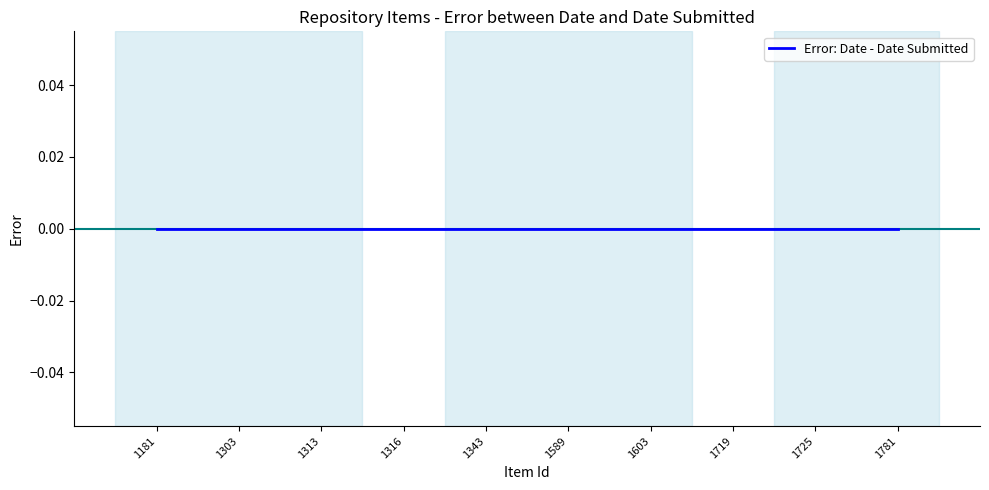

True or false: Dublin Core:Date Submitted has a value of 647 at 1181.

False